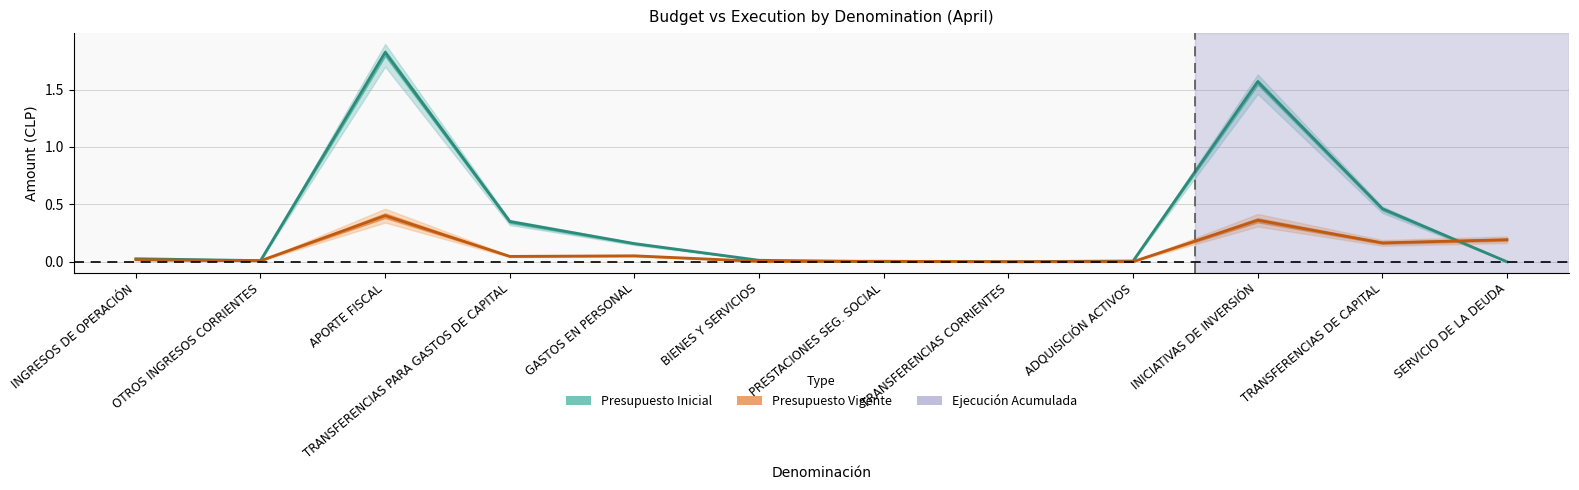

How many distinct data groups are displayed?

2